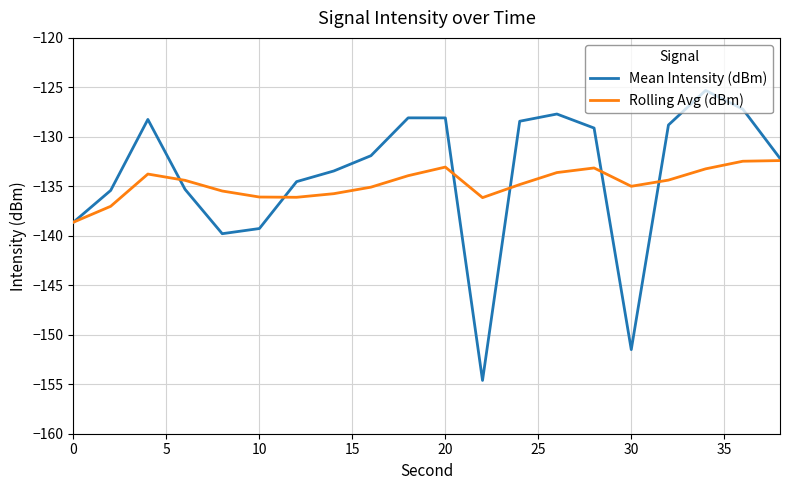

What is the maximum value for Mean Intensity (dBm)?

-125.3